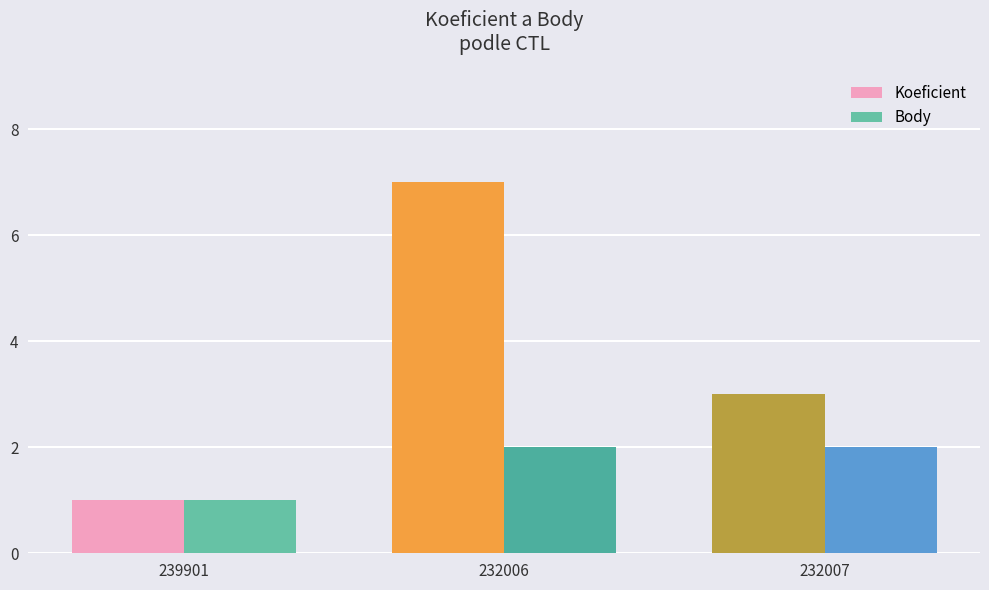

The value of Koeficient at 239901 is 1. True or false?

True